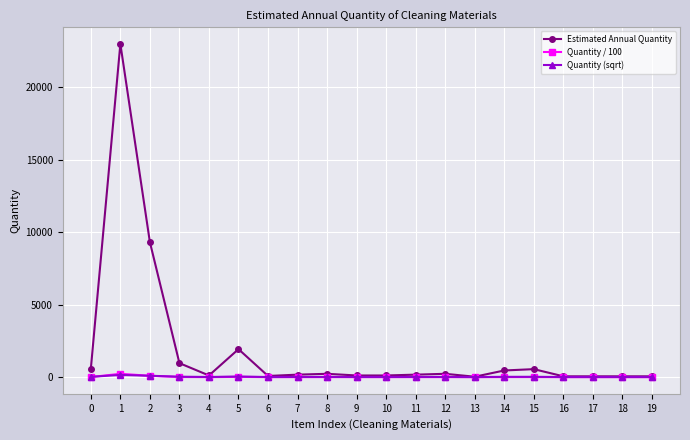

At which label is Estimated Annual Quantity closest to 11514?

2